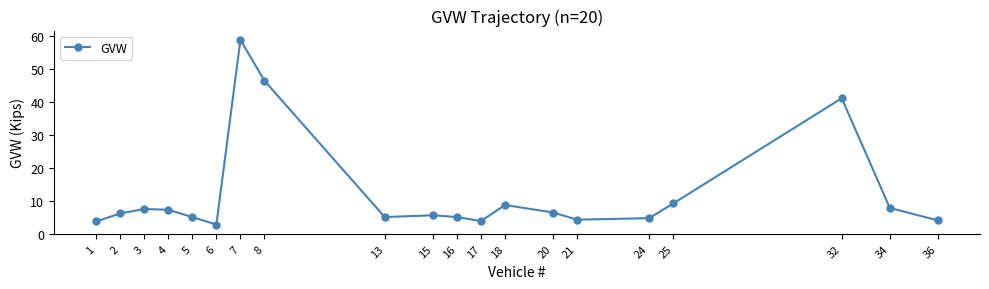

At which label does the data first exceed 6?

2